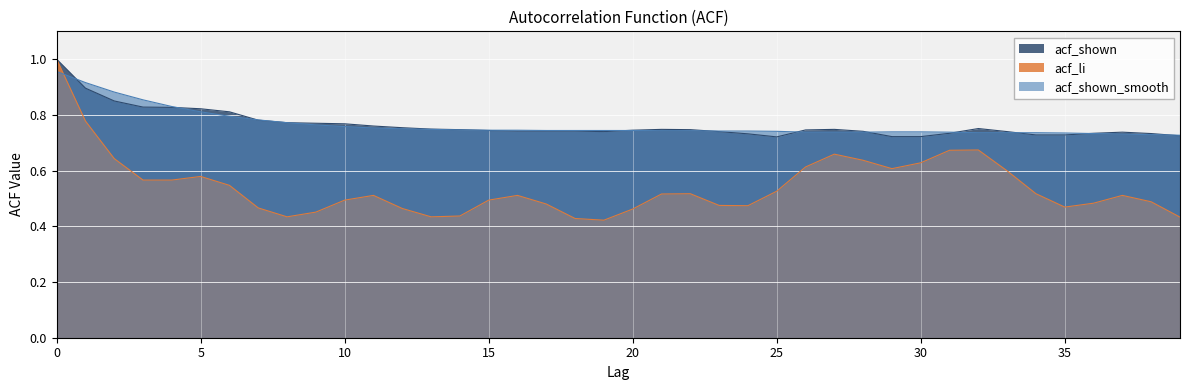

List the labels in order of acf_shown value, smallest first.

25, 29, 30, 39, 34, 35, 24, 38, 31, 36, 37, 19, 23, 33, 28, 16, 17, 18, 15, 20, 26, 14, 22, 21, 27, 13, 32, 12, 11, 10, 9, 8, 7, 6, 5, 4, 3, 2, 1, 0